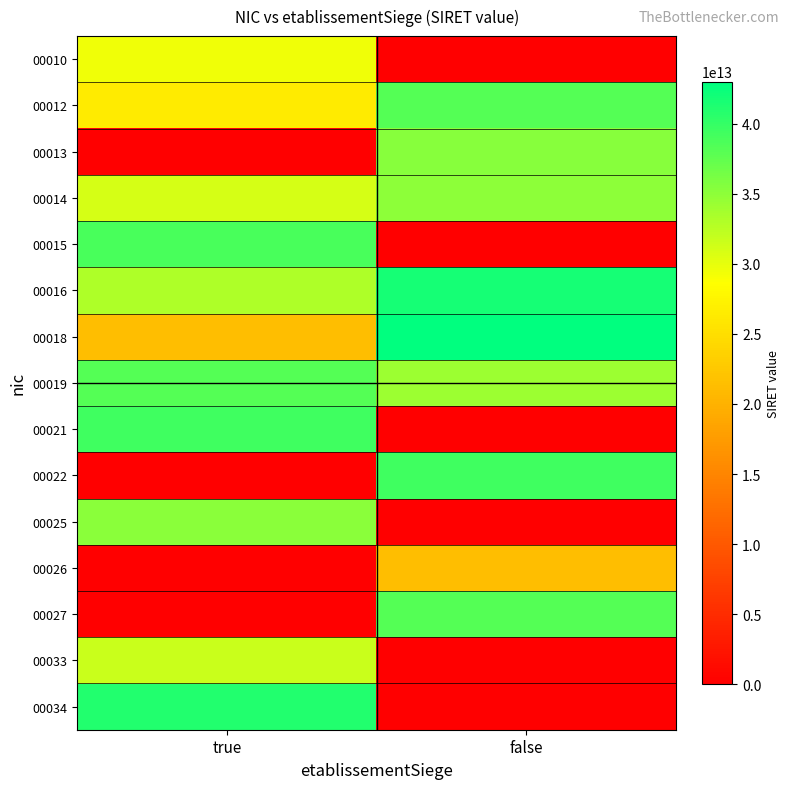

At how many categories does at least one series exceed 14958333506952?

2